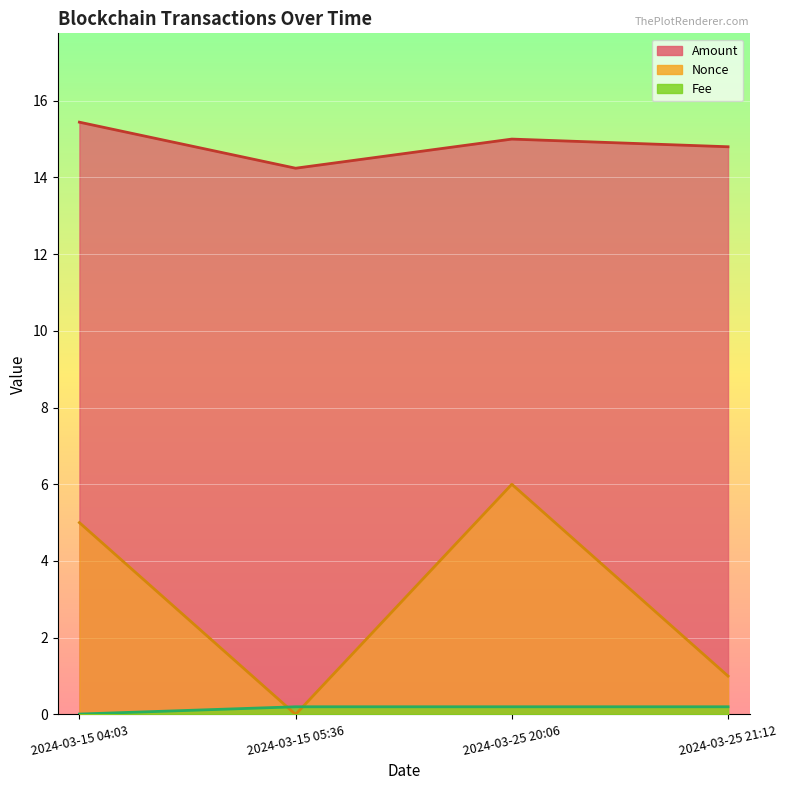

Reading right to left, extract all data points from this chart.

Amount: 14.8	15.0	14.2	15.4
Fee: 0.2	0.2	0.2	0.0
Nonce: 1.0	6.0	0.0	5.0